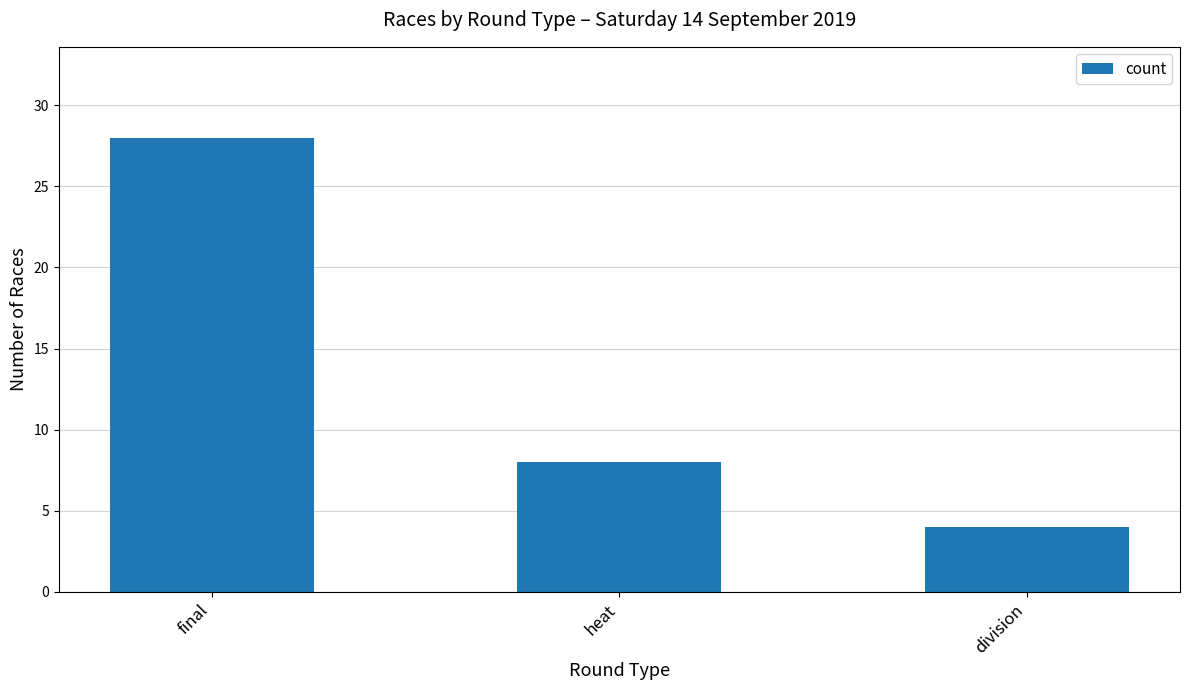

Which has a higher value, final or heat?

final